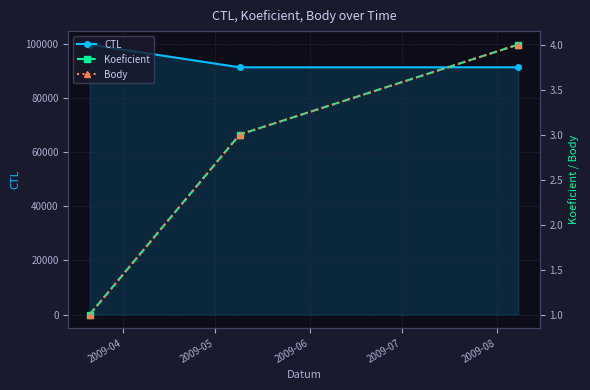

What is the difference between the maximum and minimum values in the CTL series?

8402